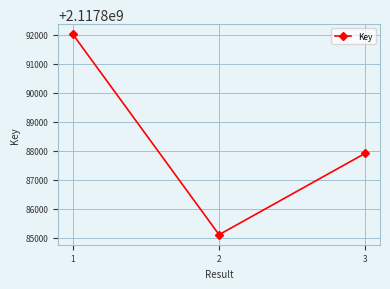

Between 3 and 1, which is larger?

1